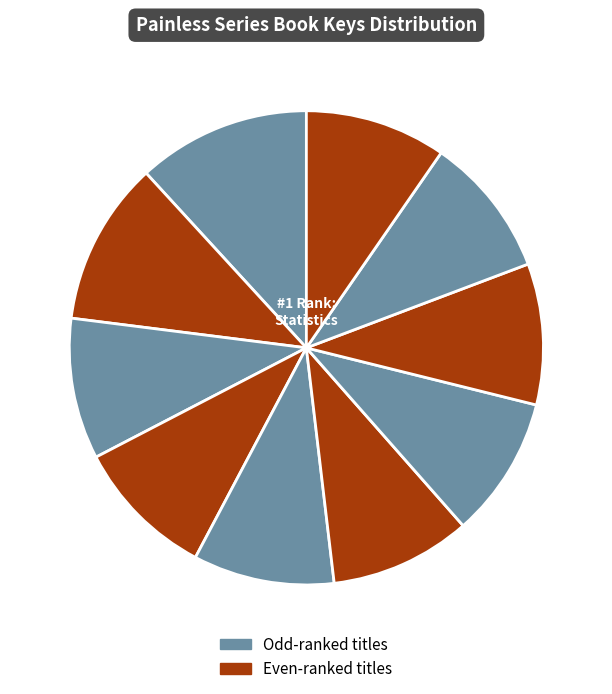

Rank the categories by value from highest to lowest.

Painless Statistics, Painless Calculus, Painless Chemistry, Painless Algebra, Painless Earth Science, Painless Geometry, Painless Pre-Algebra, Painless Reading Comprehension, Painless Writing, Painless Grammar